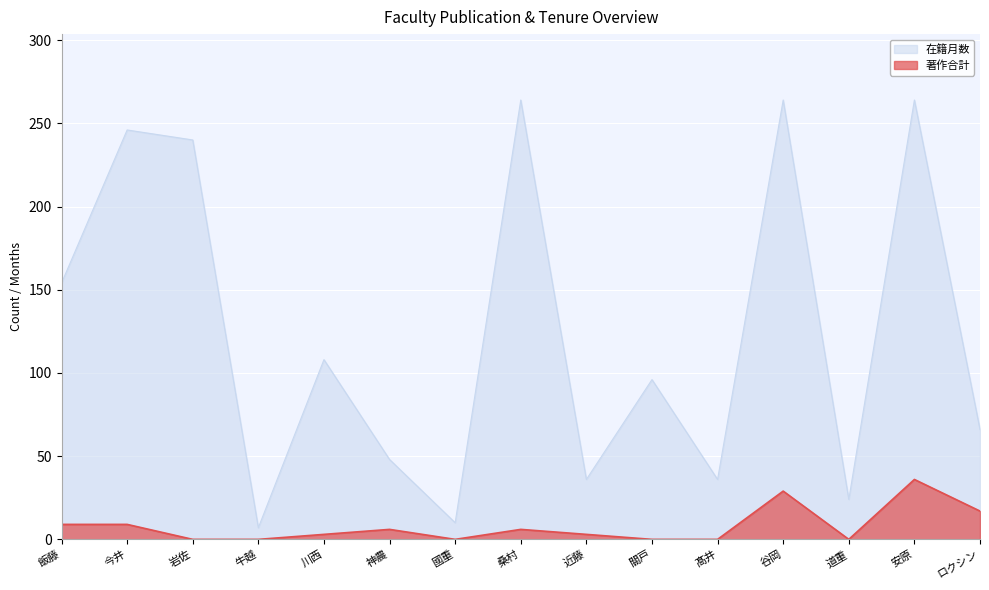

True or false: 在籍月数 and 著作合計 cross at least once.

False